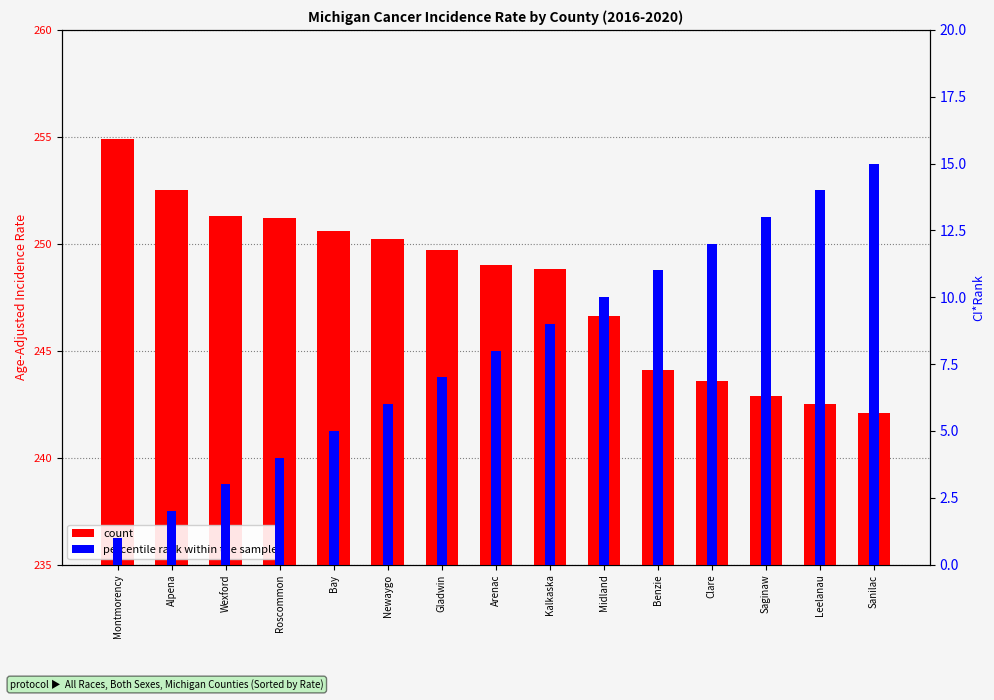

What are all the series names shown in the legend?

count, percentile rank within the sample